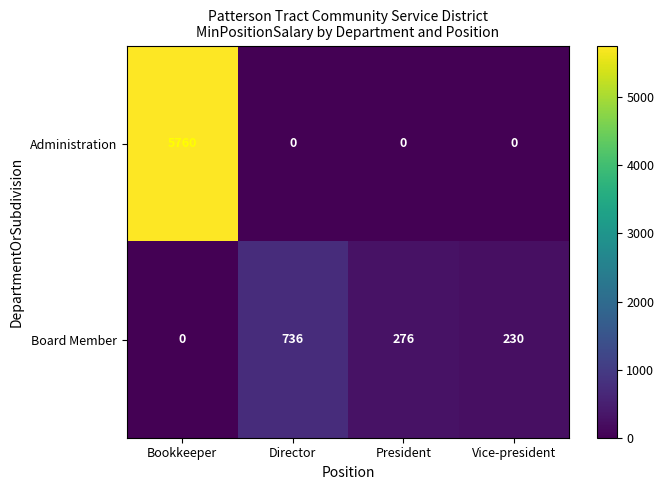

At which label does Administration reach its peak?

Bookkeeper